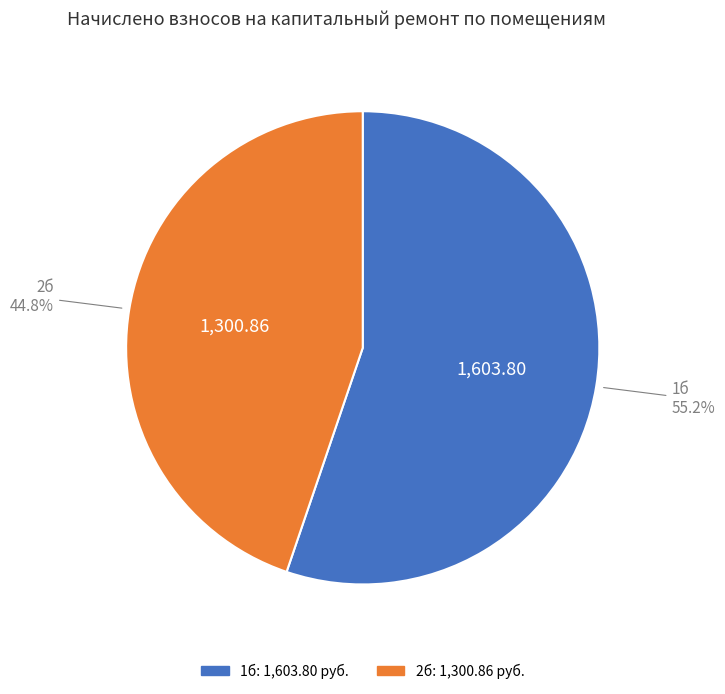

Which category has the smallest portion of the pie?

2б